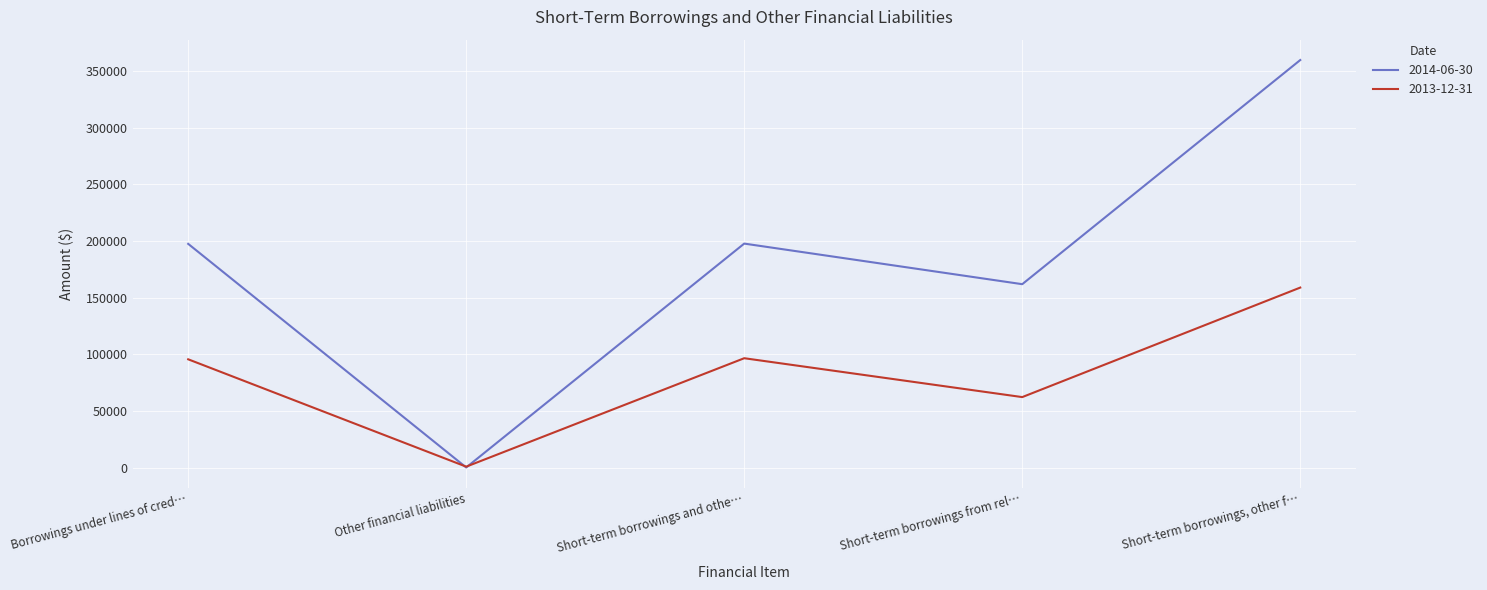

What are all the series names shown in the legend?

2014-06-30, 2013-12-31